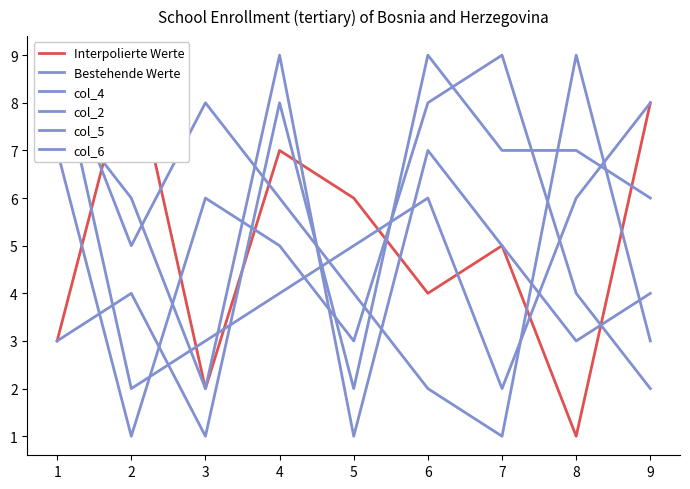

Does the chart have visible grid lines?

No